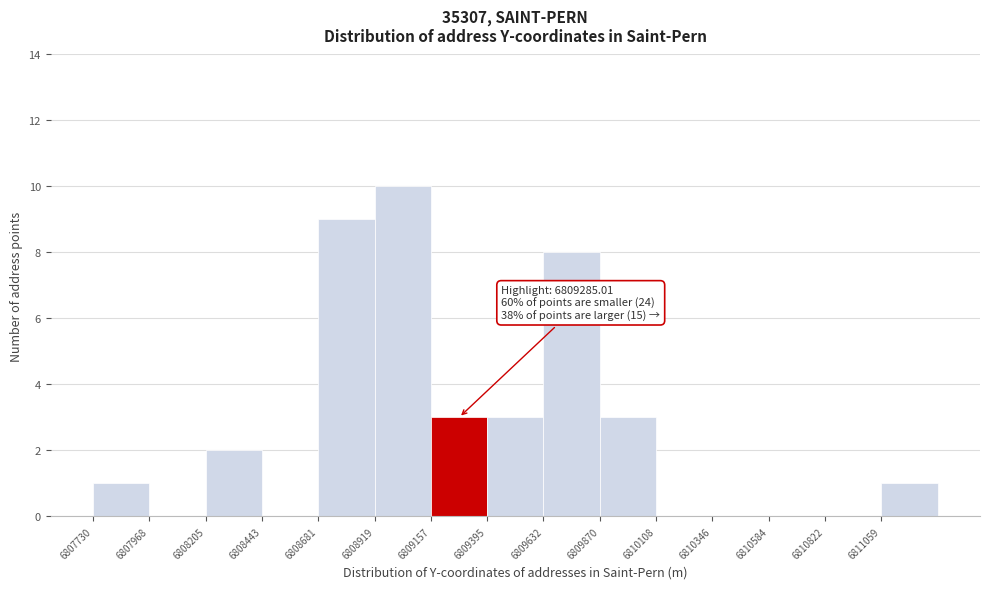

Over which range of the x-axis is the bar tallest?

6808900 to 6809150